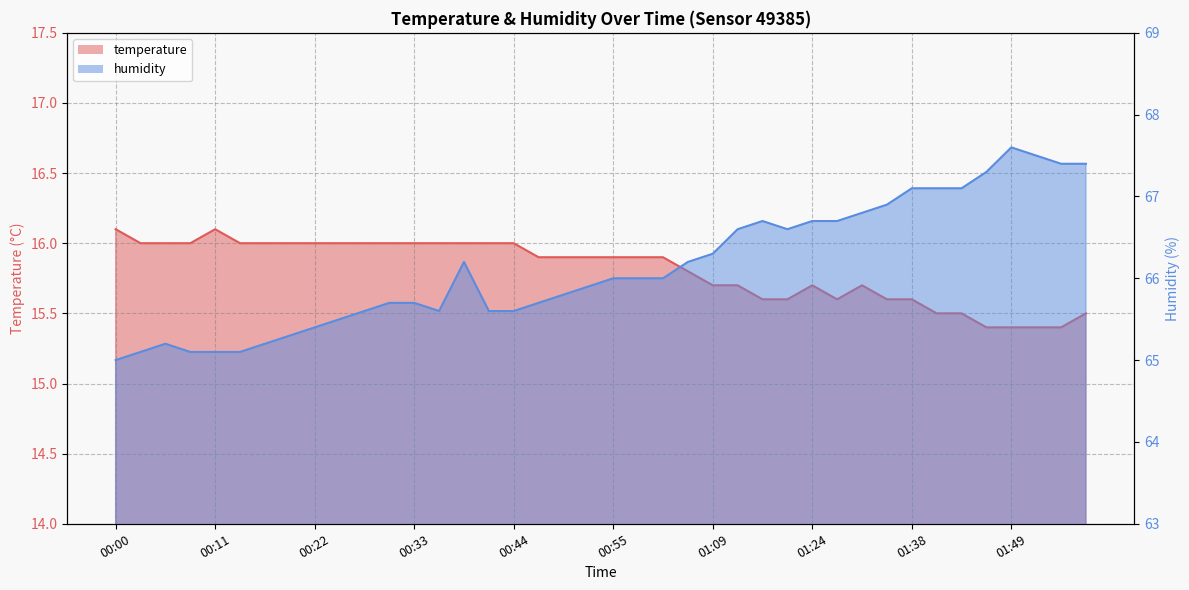

In humidity, how many points are lower than both neighbors (excluding endpoints)?

2